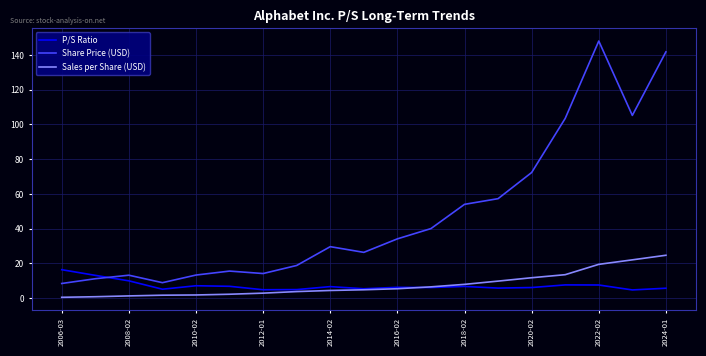

What is the maximum value for Share Price (USD)?

148.0